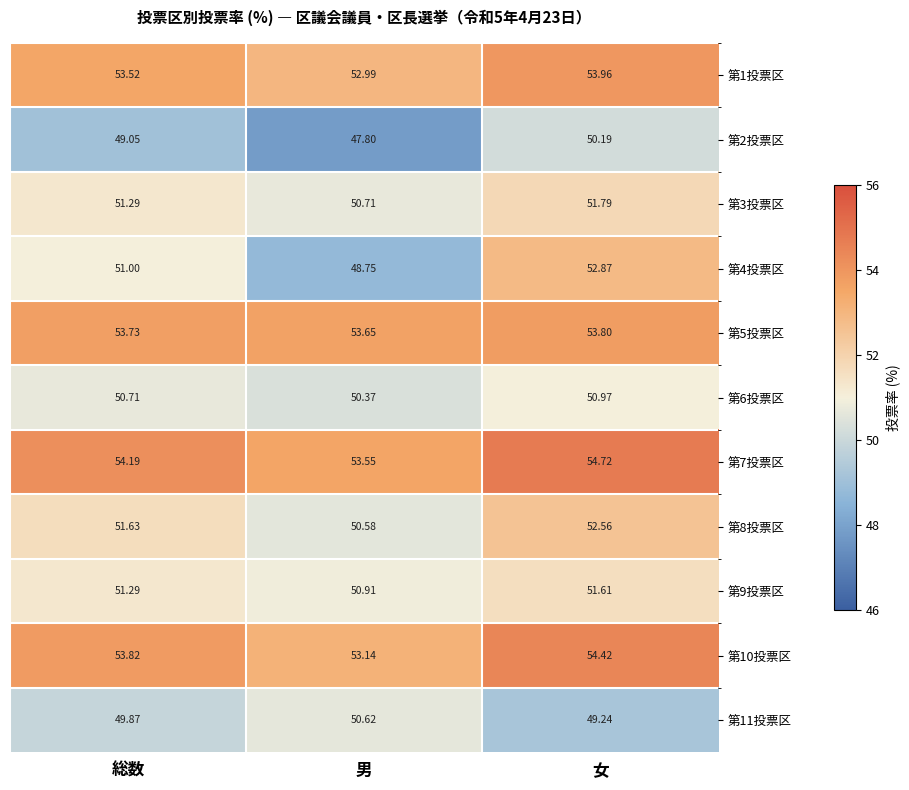

At which category does the chart reach its peak across all series?

女